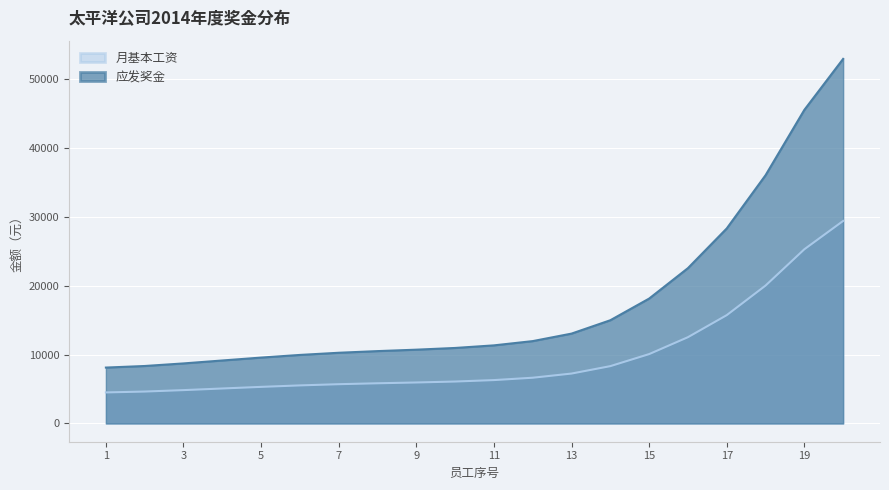

What is the smallest value displayed?

4502.9